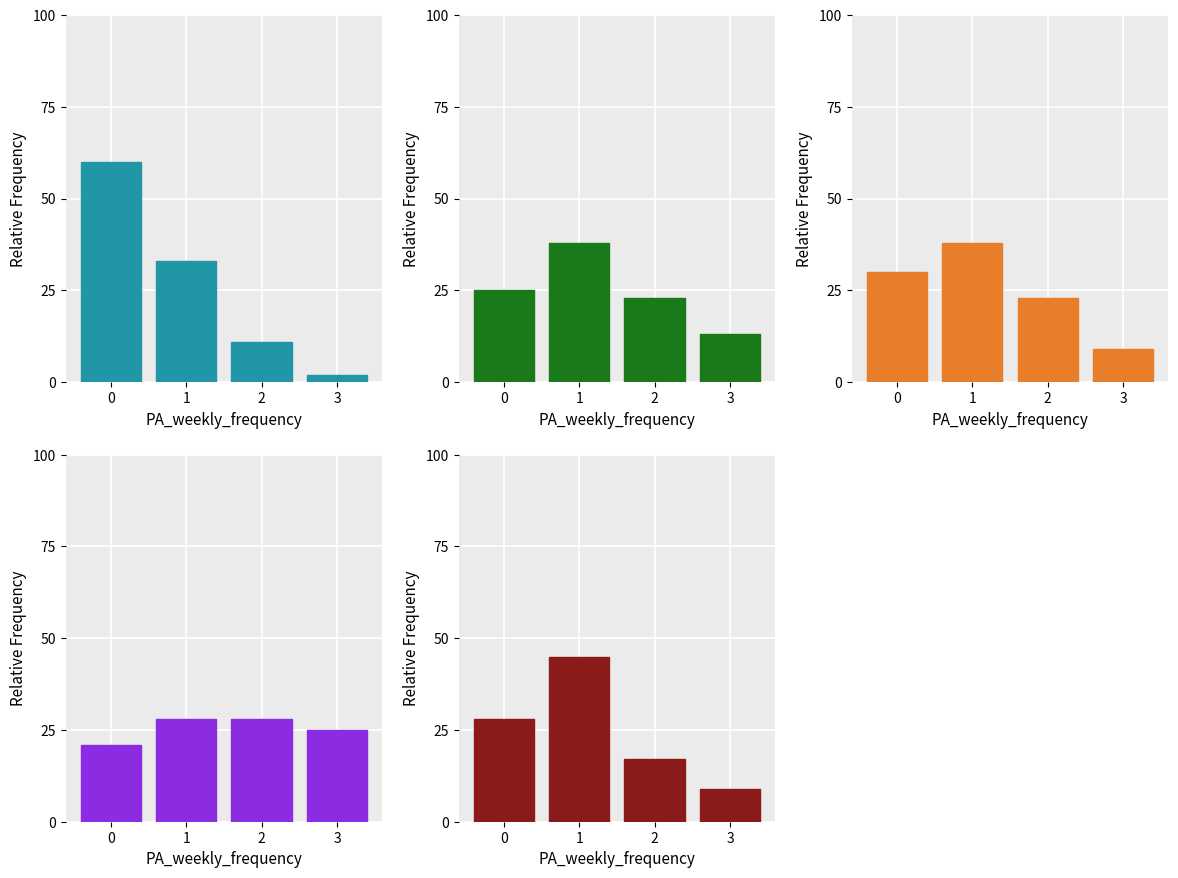

What is the highest value of the Panel 2 series?

38